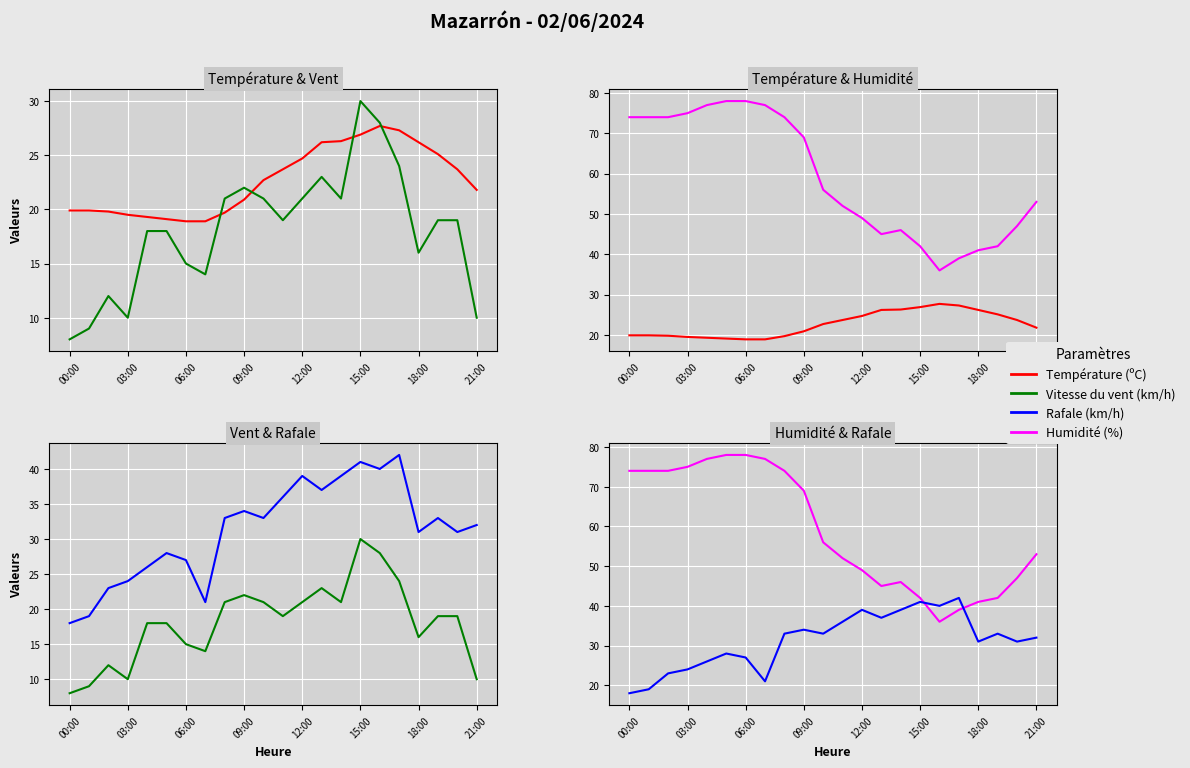

Which series changed the most between 21:00 and 18?

Humidité (%)